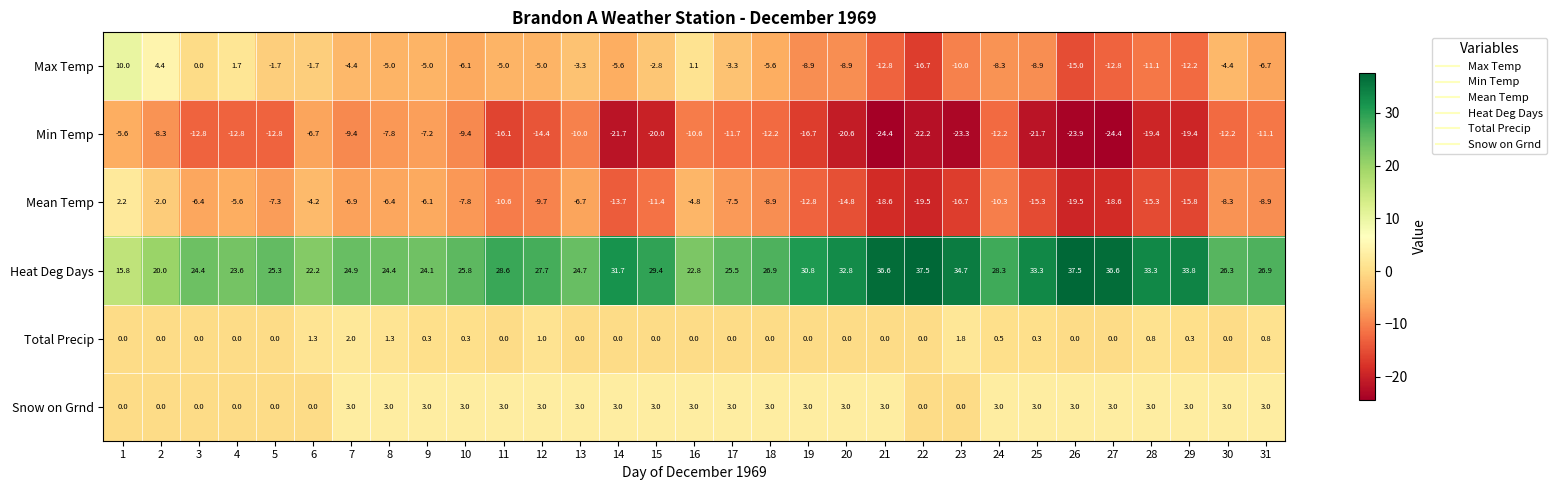

Which series has the largest total across all categories?

Heat Deg Days